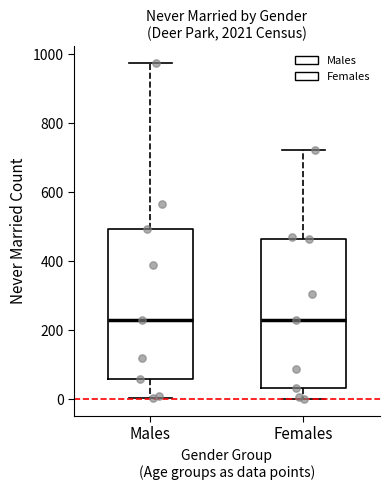

Where is the lower edge of the box for Females on the y-axis? The values are not printed on the chart, so give them approximately, as read against the axis.

40